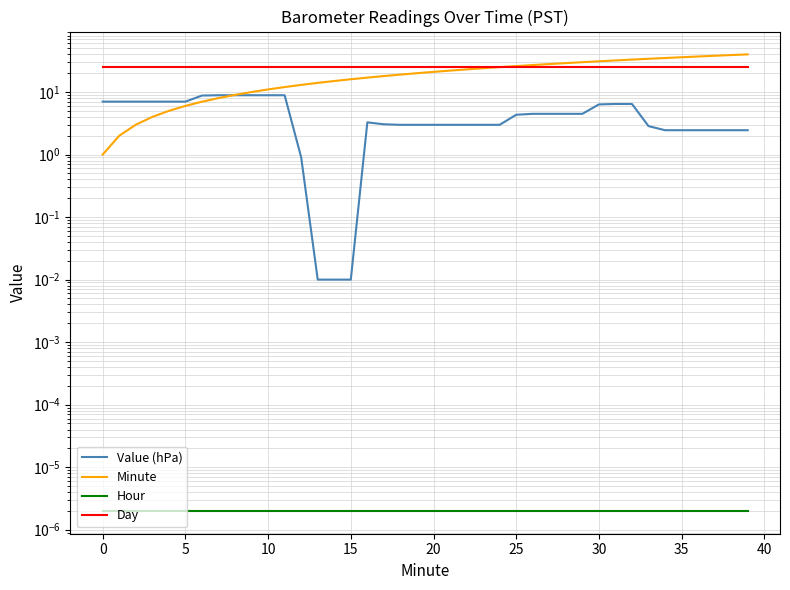

True or false: Value (hPa) and Hour cross at least once.

False